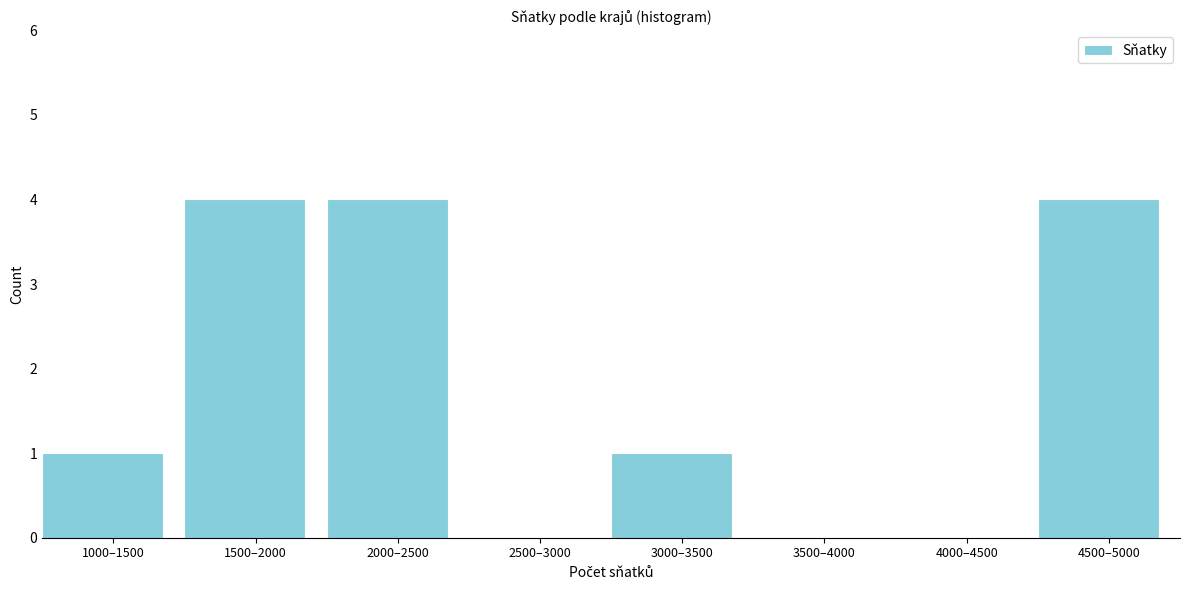

Reading left to right, list all the values displayed in this chart.

1000–1500=1	1500–2000=4	2000–2500=4	2500–3000=0	3000–3500=1	3500–4000=0	4000–4500=0	4500–5000=4